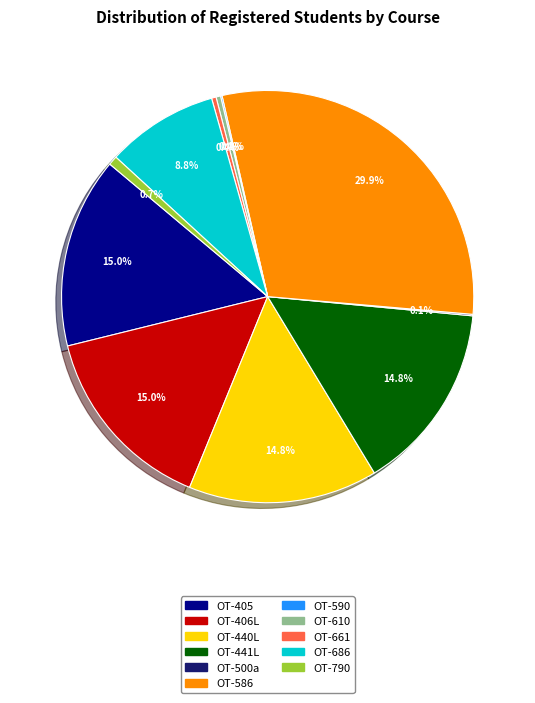

Is there a majority slice in this chart?

No